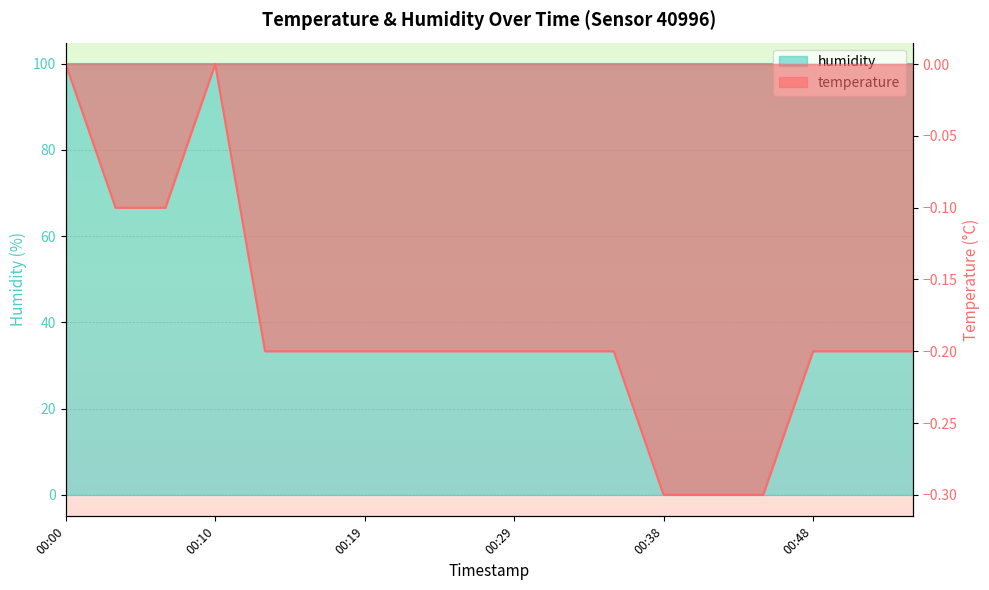

At which label is the value closest to 0?

00:00